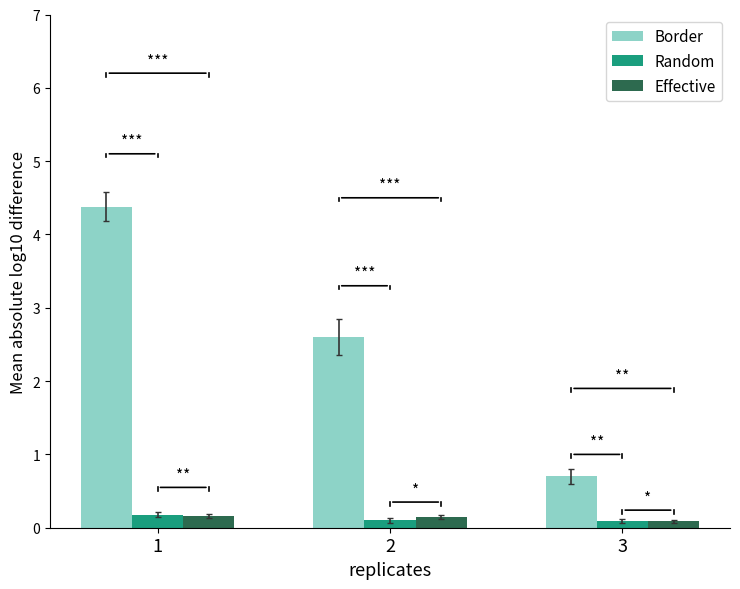

Which series has the largest total across all categories?

Border